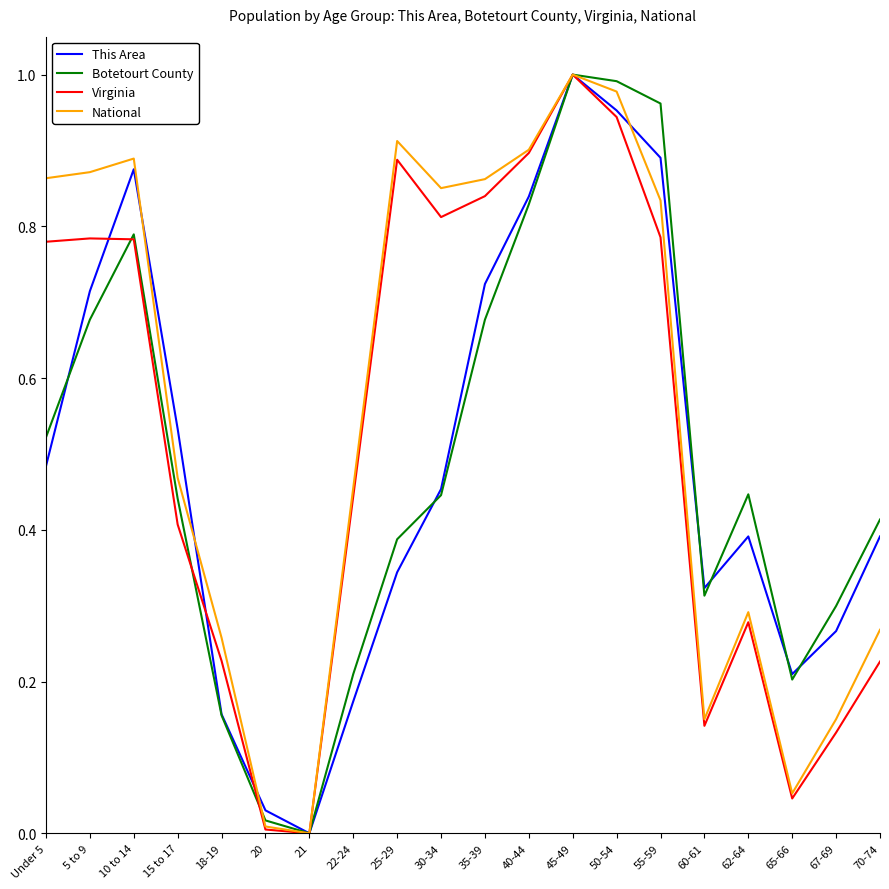

Is it true that Virginia equals 0.3 at 35-39?

False